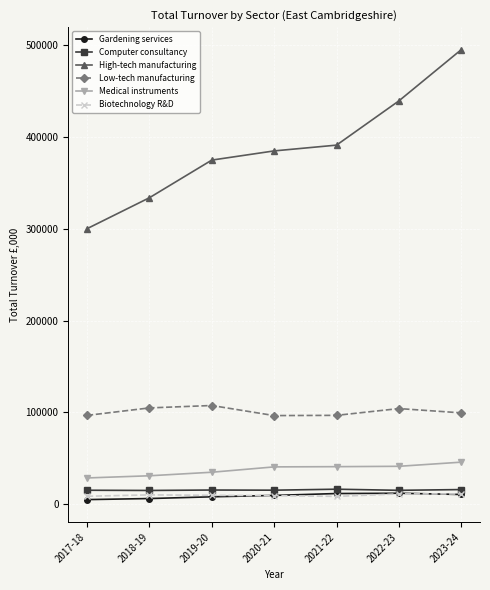

True or false: Low-tech manufacturing has more than 2 interior local peaks.

False